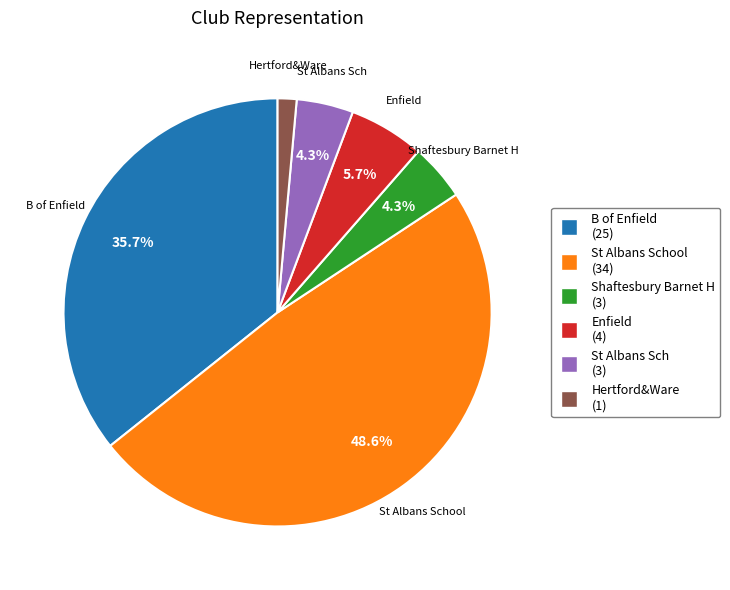

Is there a majority slice in this chart?

No